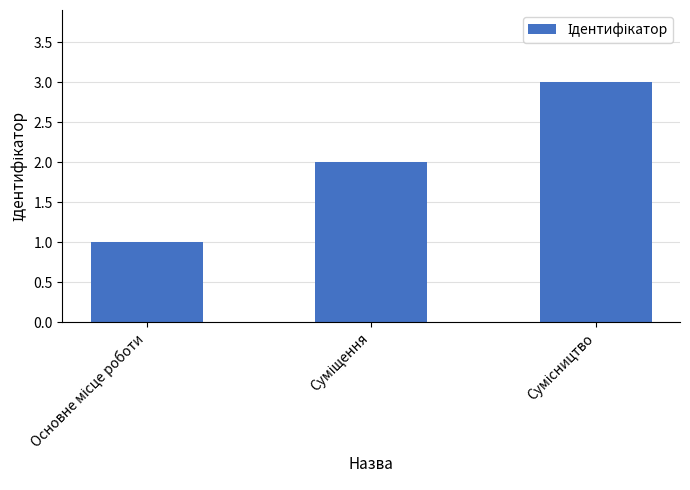

What is the greatest value displayed?

3